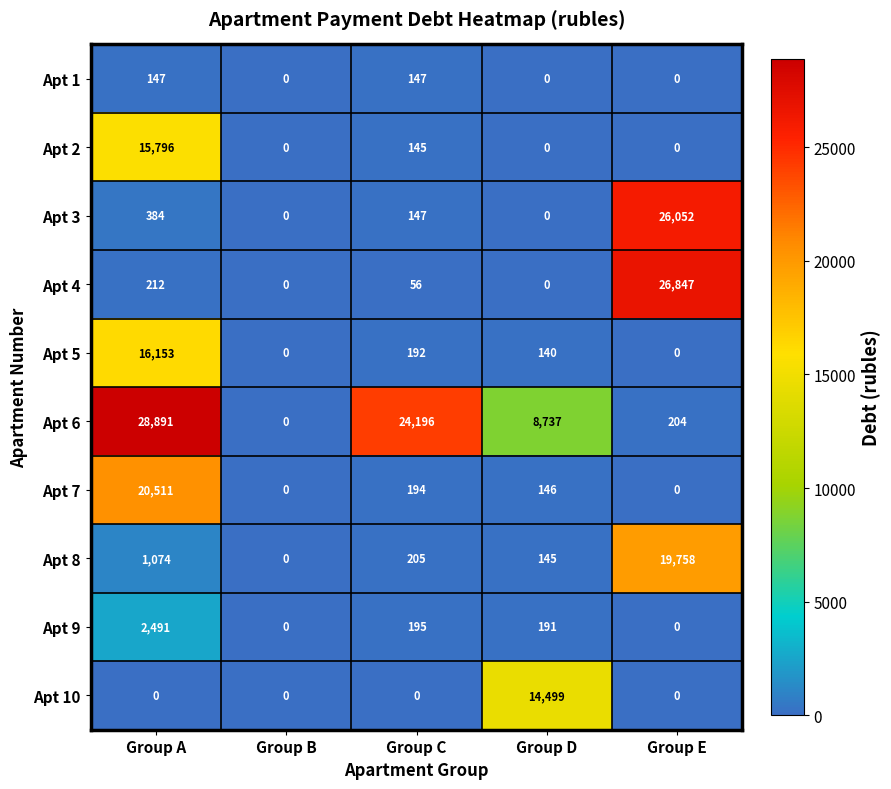

List the series in order of their peak value, highest first.

Apt 6, Apt 4, Apt 3, Apt 7, Apt 8, Apt 5, Apt 2, Apt 10, Apt 9, Apt 1